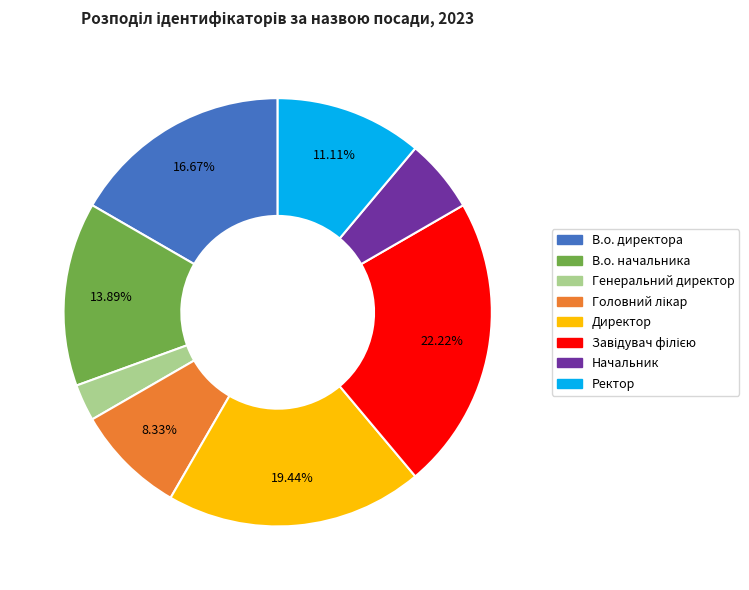

Between Начальник and В.о. директора, which is larger?

В.о. директора